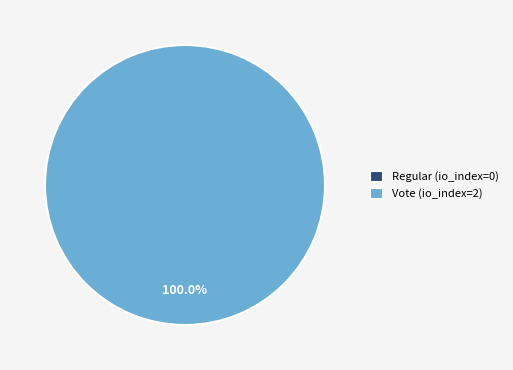

Combined, what portion of the pie is Regular and Vote?

100.0%